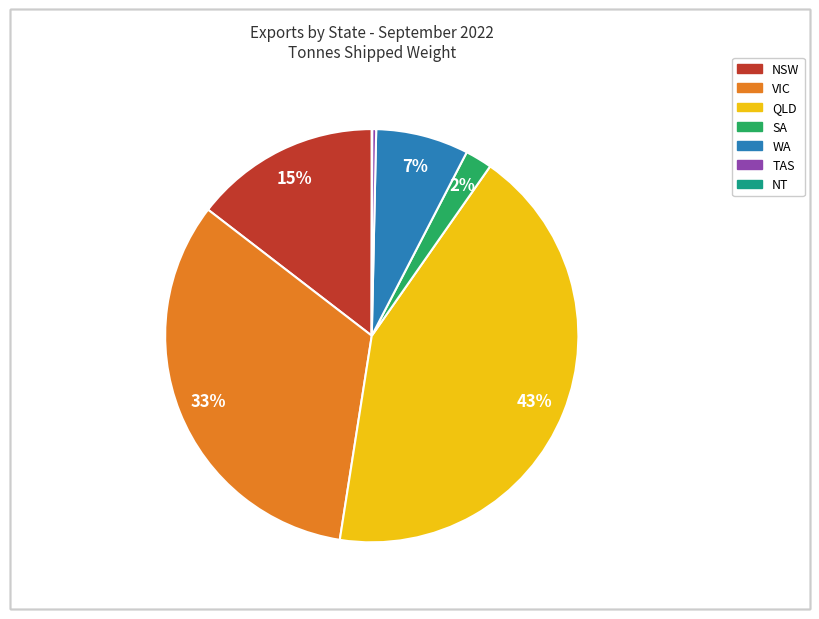

Is NSW the majority of the pie?

No